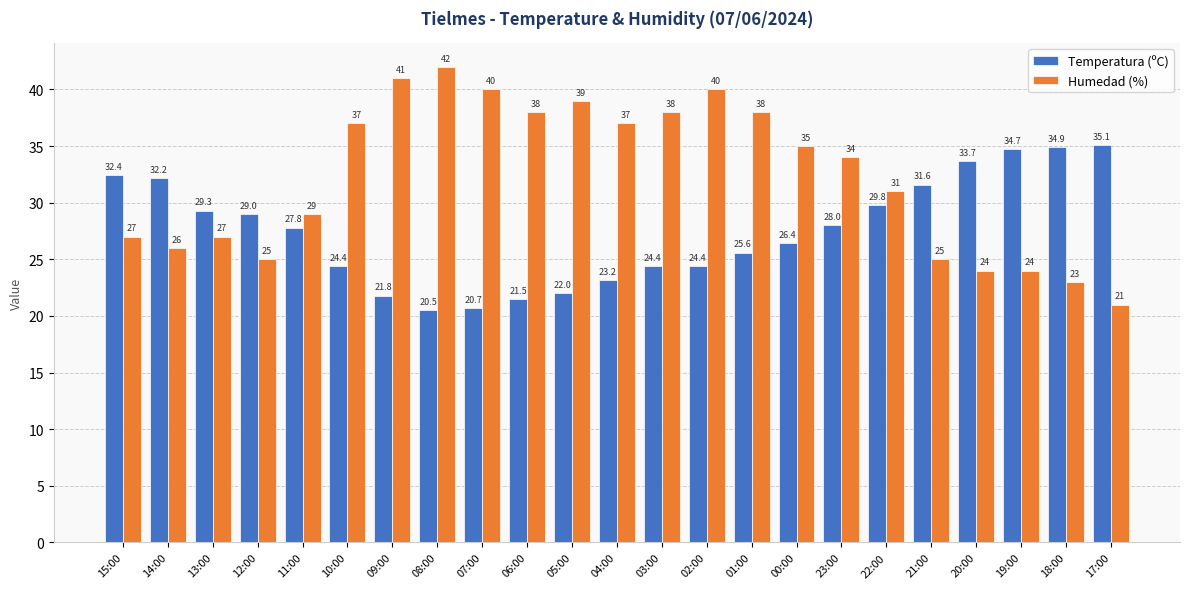

What is the difference between the highest and lowest values at 01:00?

12.4